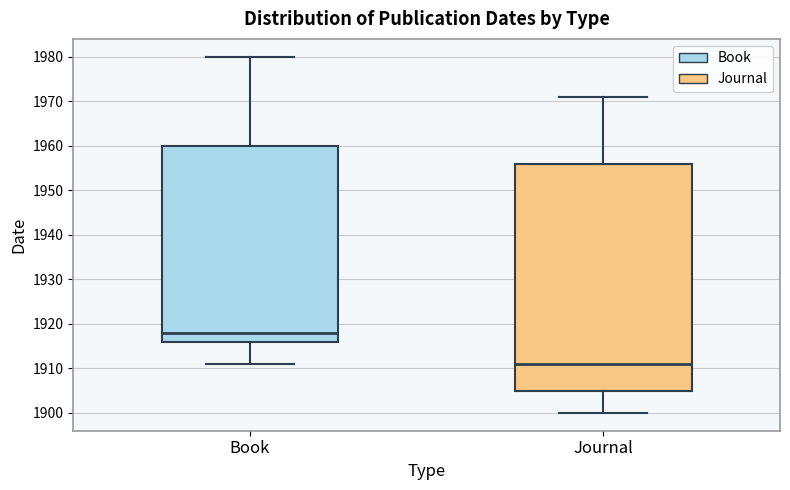

Which box is the tallest, from its lower edge to its upper edge?

Journal